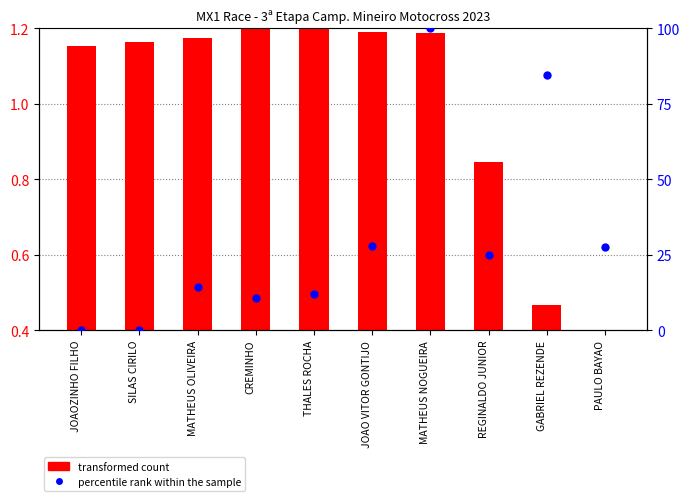

Between MATHEUS NOGUEIRA and GABRIEL REZENDE, which is larger?

MATHEUS NOGUEIRA